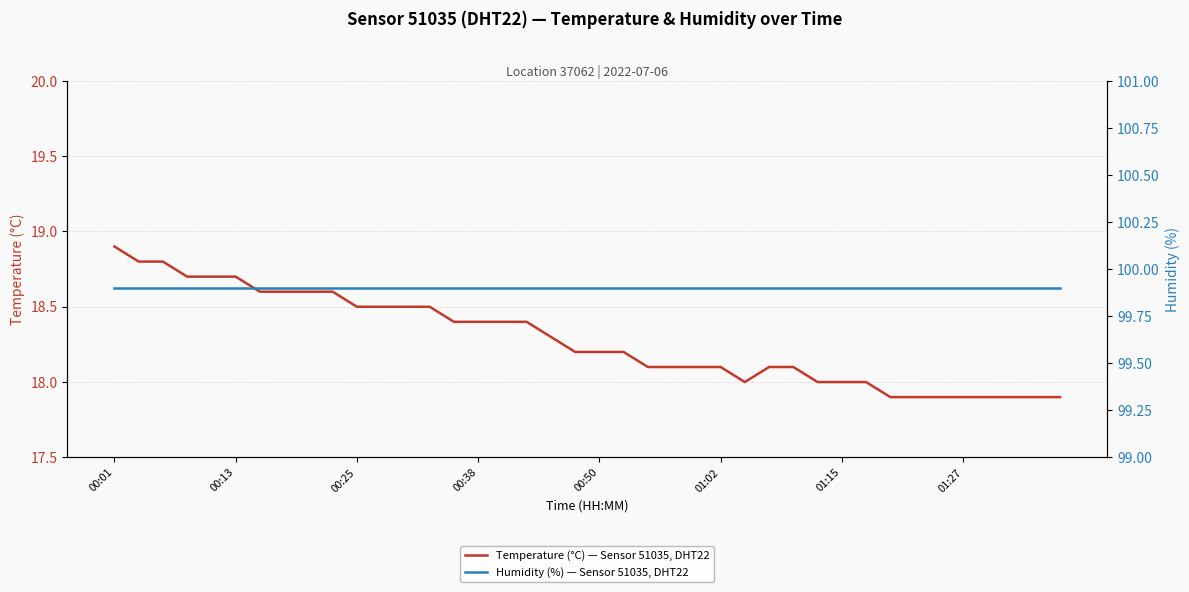

Reading left to right, extract all data points from this chart.

Temperature (°C) — Sensor 51035, DHT22: 18.9	18.8	18.8	18.7	18.7	18.7	18.6	18.6	18.6	18.6	18.5	18.5	18.5	18.5	18.4	18.4	18.4	18.4	18.3	18.2	18.2	18.2	18.1	18.1	18.1	18.1	18.0	18.1	18.1	18.0	18.0	18.0	17.9	17.9	17.9	17.9	17.9	17.9	17.9	17.9
Humidity (%) — Sensor 51035, DHT22: 99.9	99.9	99.9	99.9	99.9	99.9	99.9	99.9	99.9	99.9	99.9	99.9	99.9	99.9	99.9	99.9	99.9	99.9	99.9	99.9	99.9	99.9	99.9	99.9	99.9	99.9	99.9	99.9	99.9	99.9	99.9	99.9	99.9	99.9	99.9	99.9	99.9	99.9	99.9	99.9